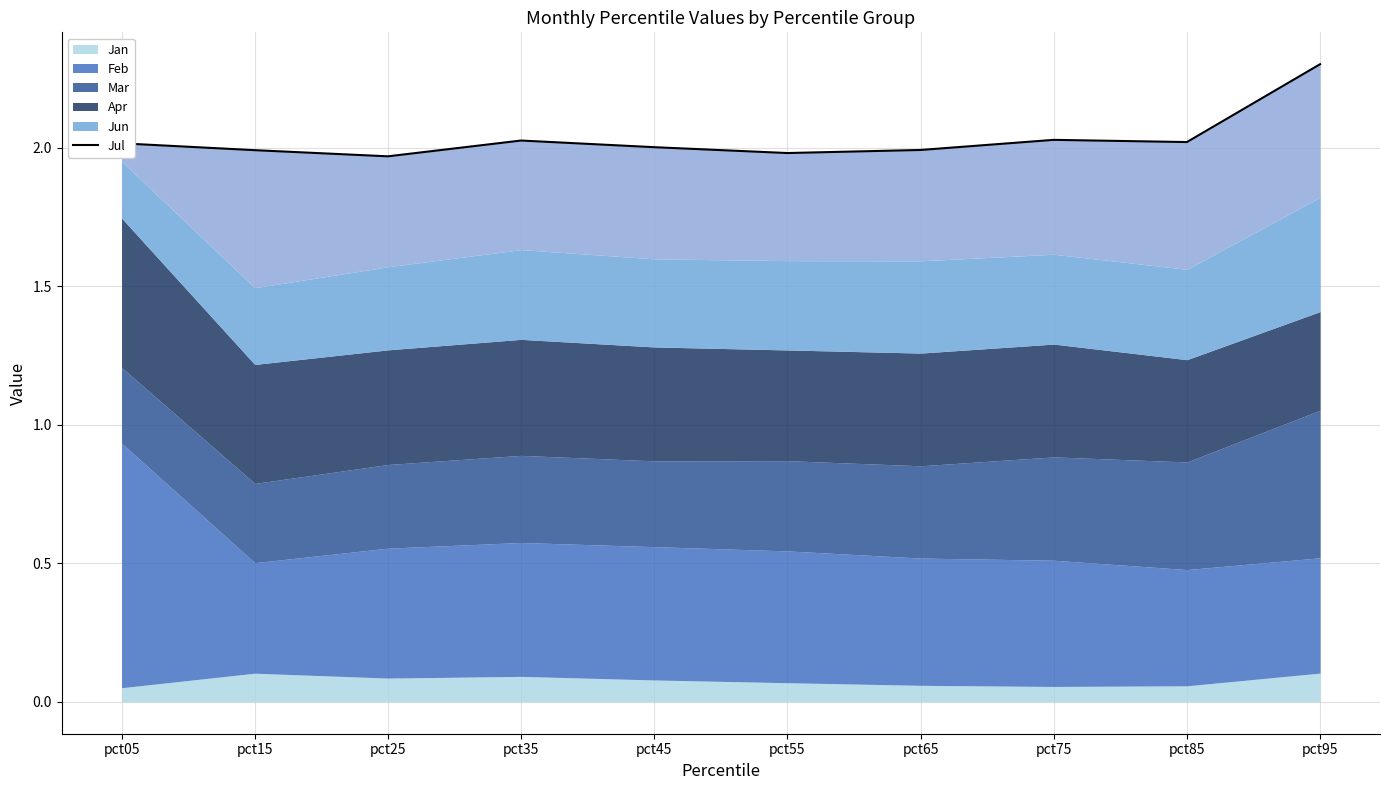

How many lines are shown in the chart?

1